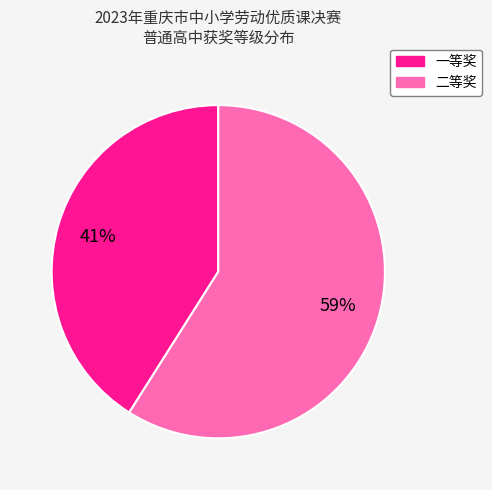

Is the sum of 一等奖 and 二等奖 greater than half?

Yes